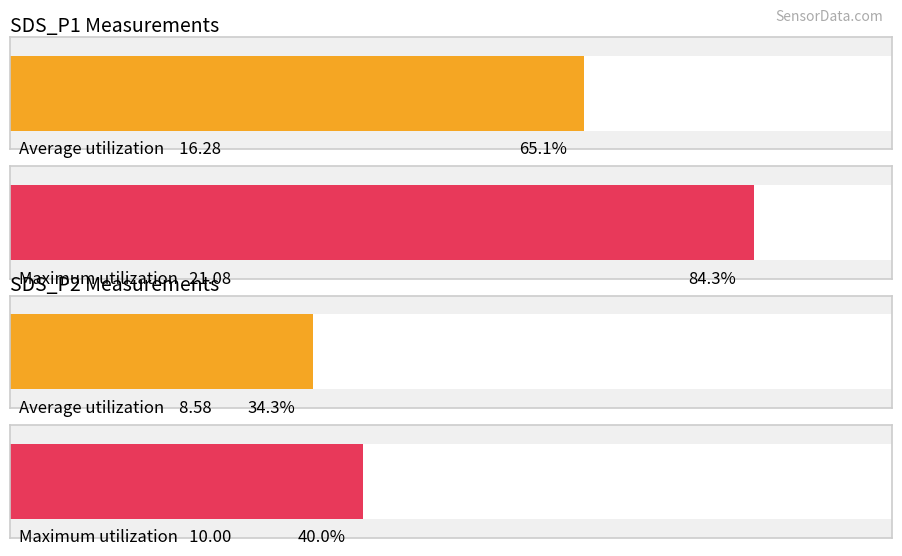

How many bars are there in each group?

2